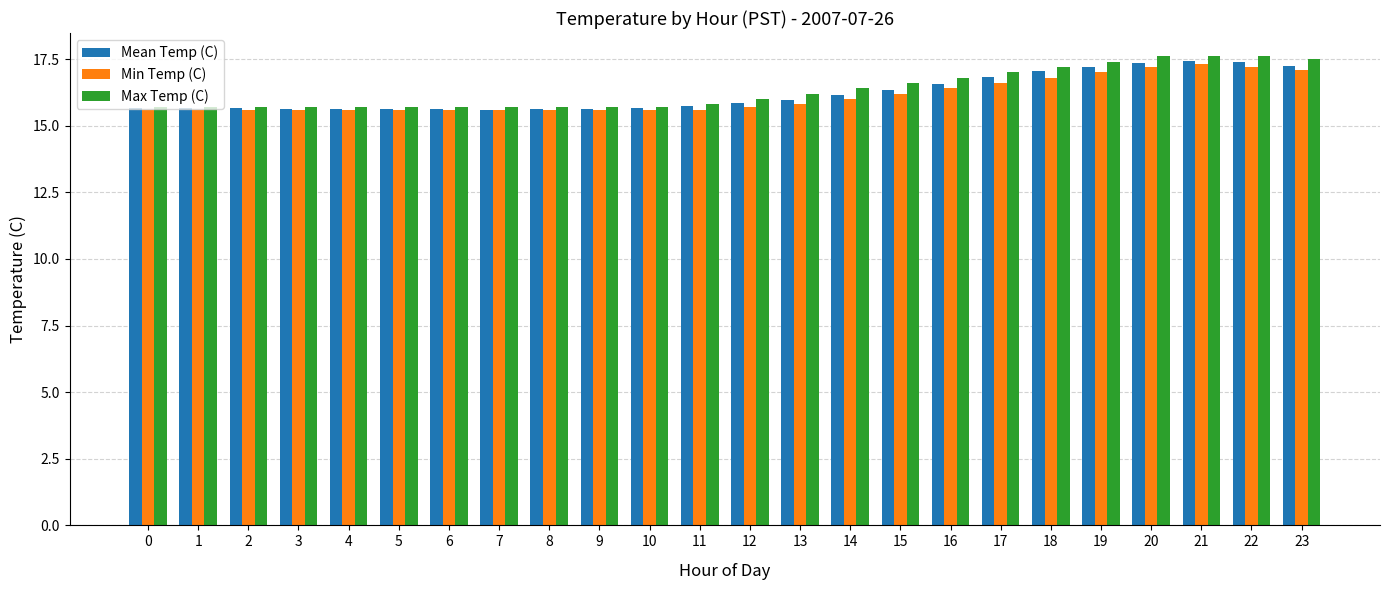

The value of Mean Temp (C) at 14 is 16.1. True or false?

True